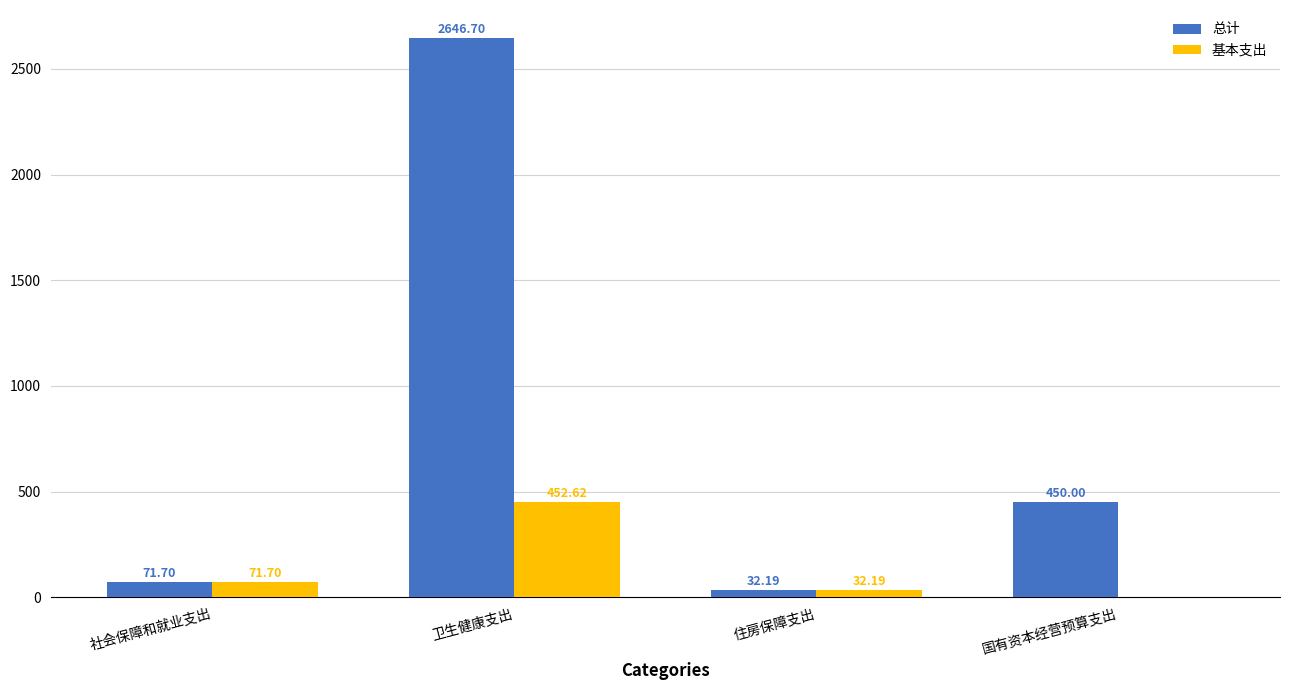

Which category has the highest value in the 基本支出 series?

卫生健康支出